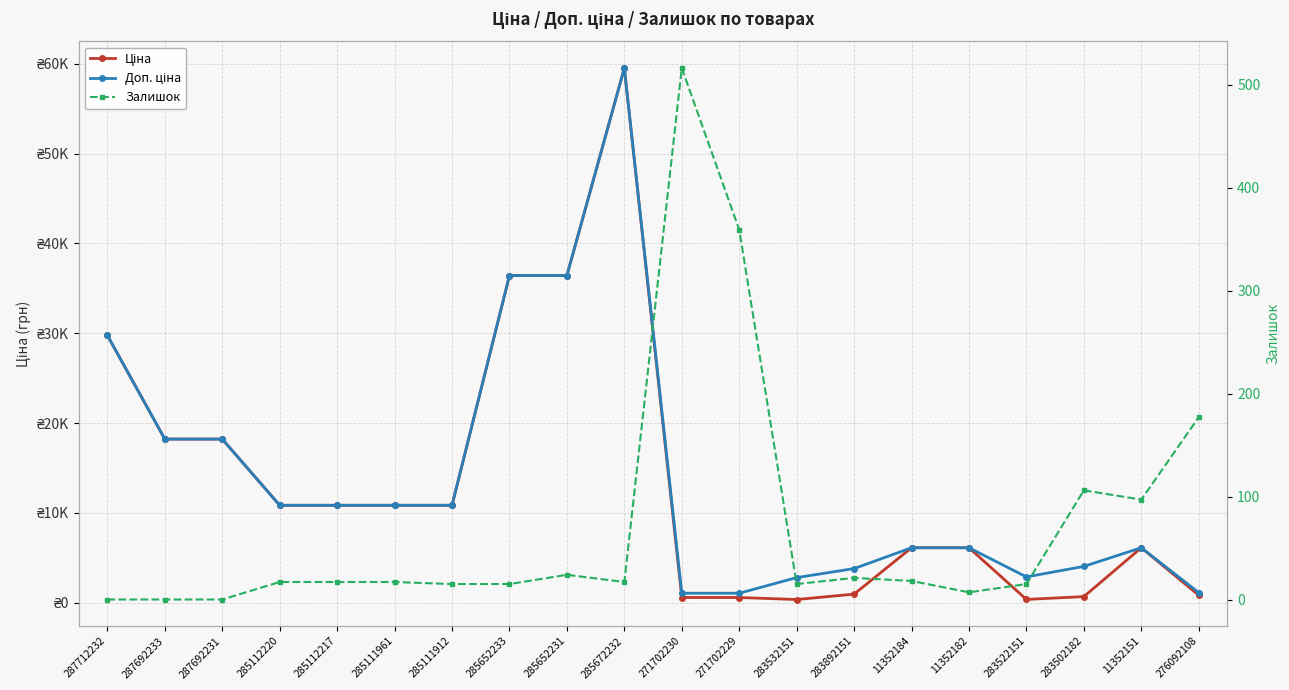

What is the maximum value for Доп. ціна?

59523.0